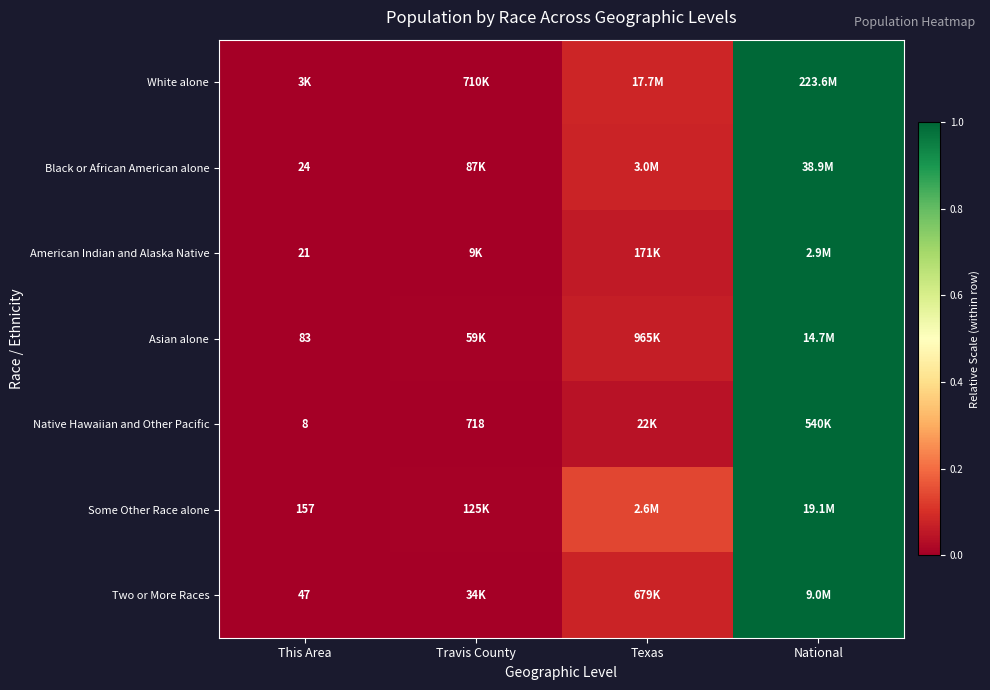

At how many categories does at least one series exceed 0?

3